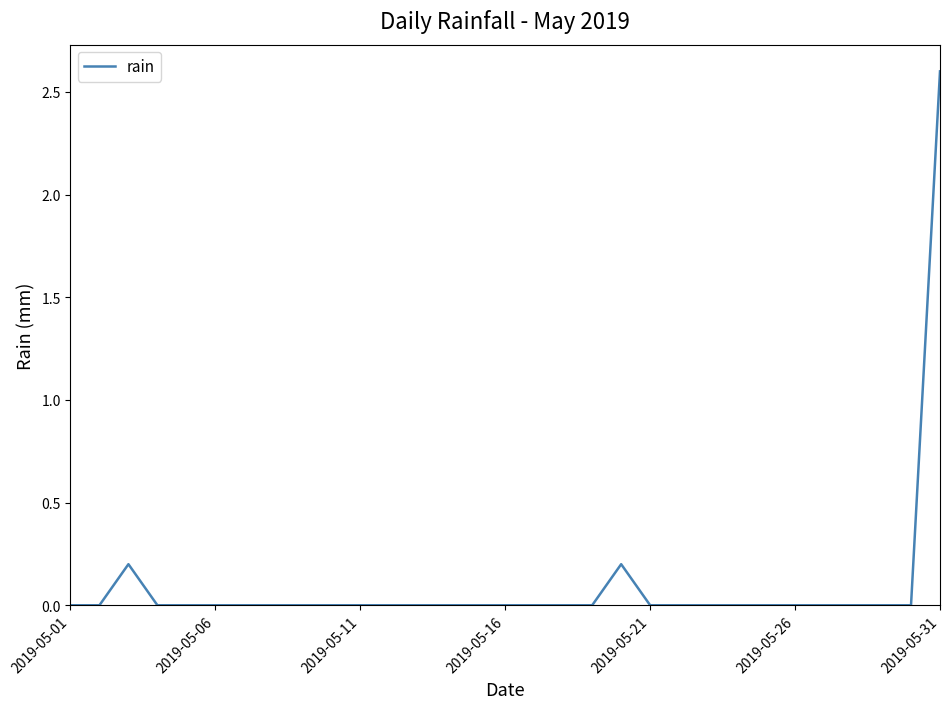

Reading left to right, extract all data points from this chart.

0.0	0.0	0.2	0.0	0.0	0.0	0.0	0.0	0.0	0.0	0.0	0.0	0.0	0.0	0.0	0.0	0.0	0.0	0.0	0.2	0.0	0.0	0.0	0.0	0.0	0.0	0.0	0.0	0.0	0.0	2.6